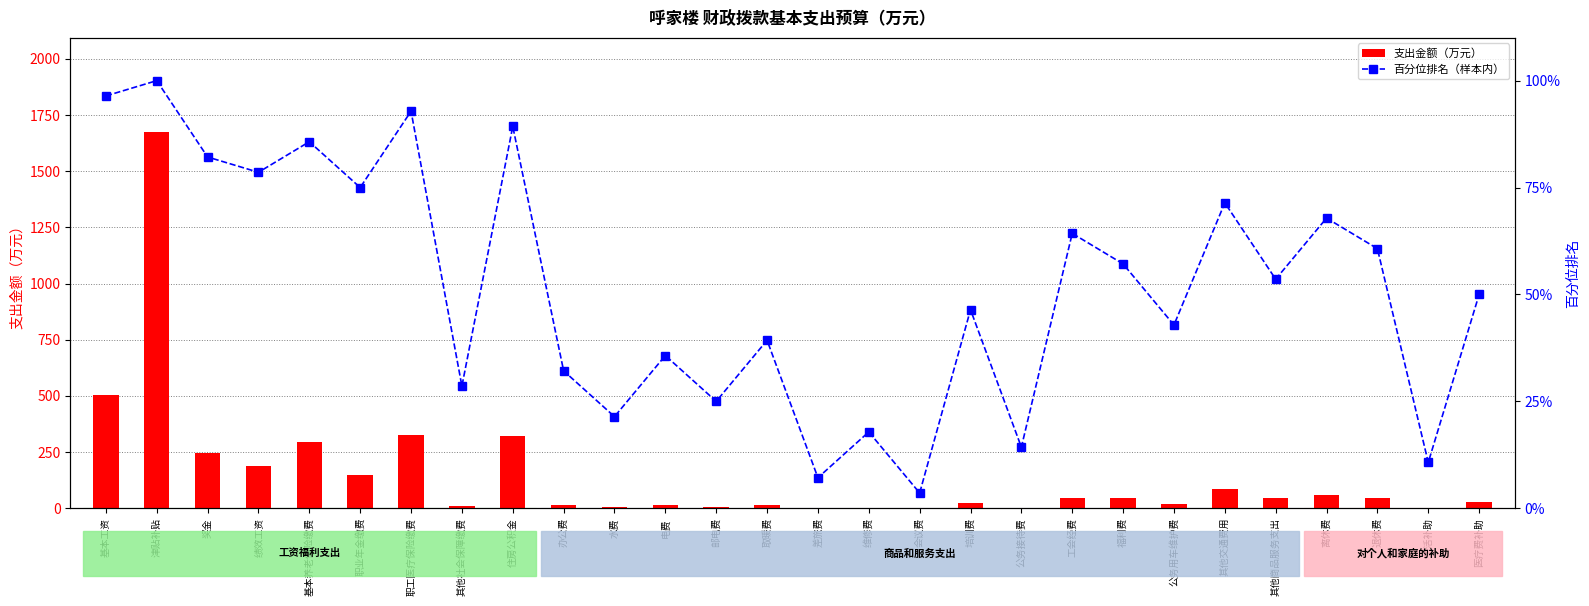

Which has a higher value, 其他商品服务支出 or 公务用车维护费?

其他商品服务支出